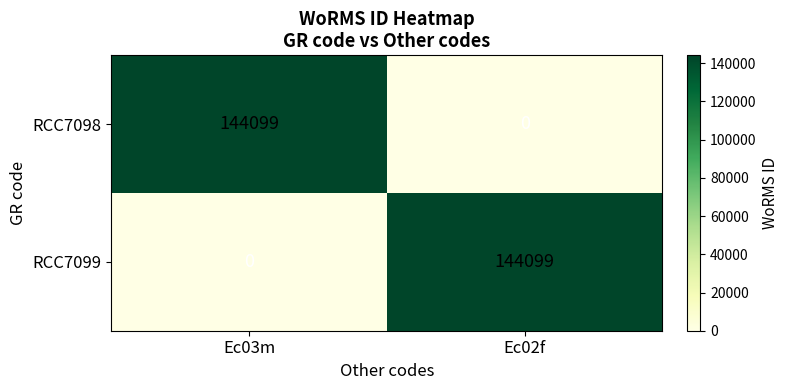

Reading left to right, extract all data points from this chart.

RCC7098: Ec03m=144099	Ec02f=0
RCC7099: Ec03m=0	Ec02f=144099